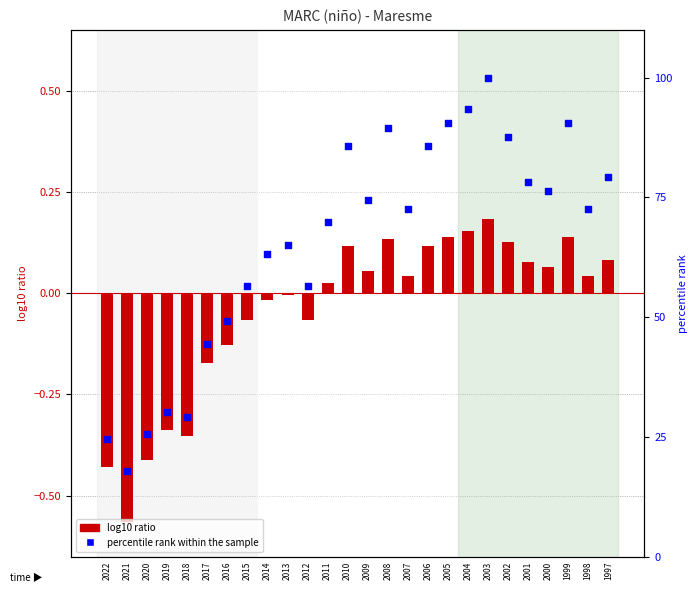

Is the value of percentile rank within the sample at 2017 greater than the value of log10 ratio at 2022?

Yes